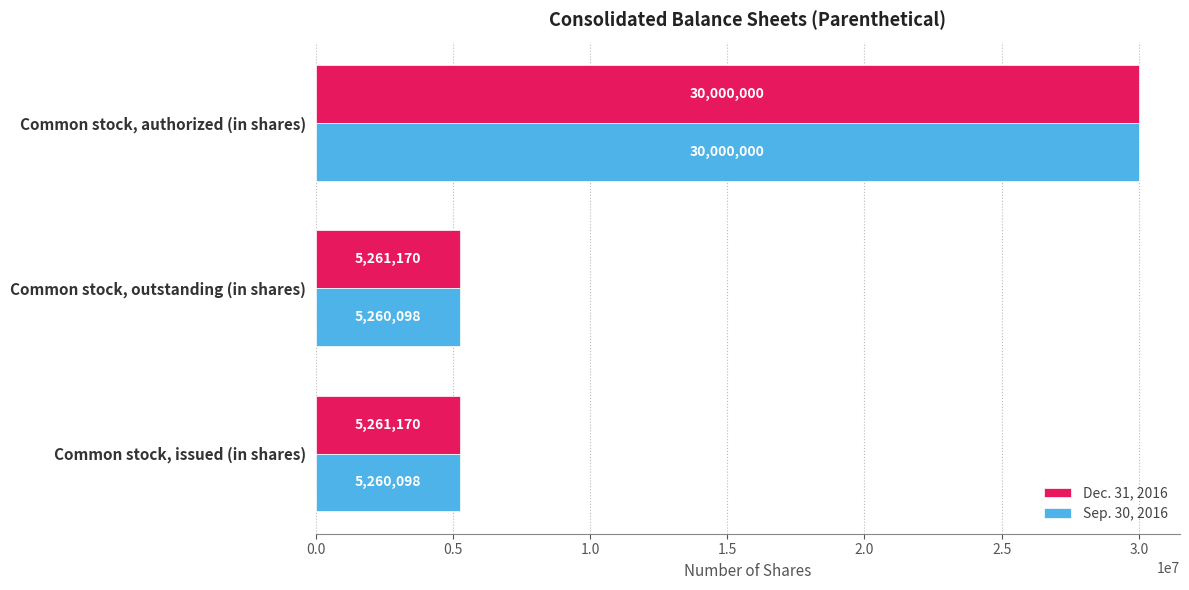

What are all the series names shown in the legend?

Dec. 31, 2016, Sep. 30, 2016